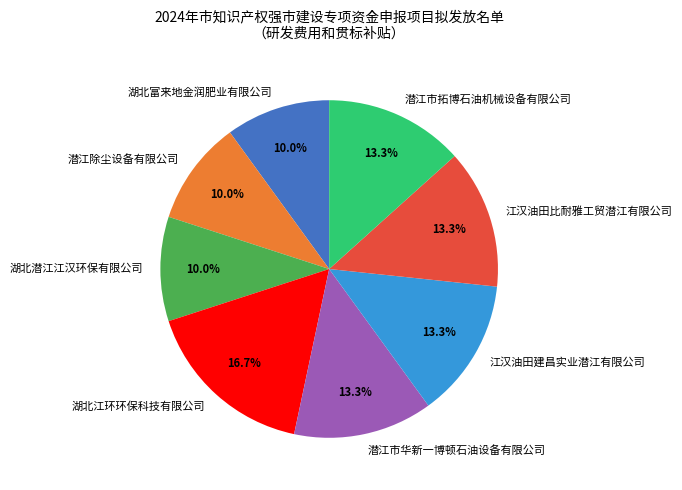

What percentage do 湖北江环环保科技有限公司 and 潜江市华新一博顿石油设备有限公司 together represent?

30.0%